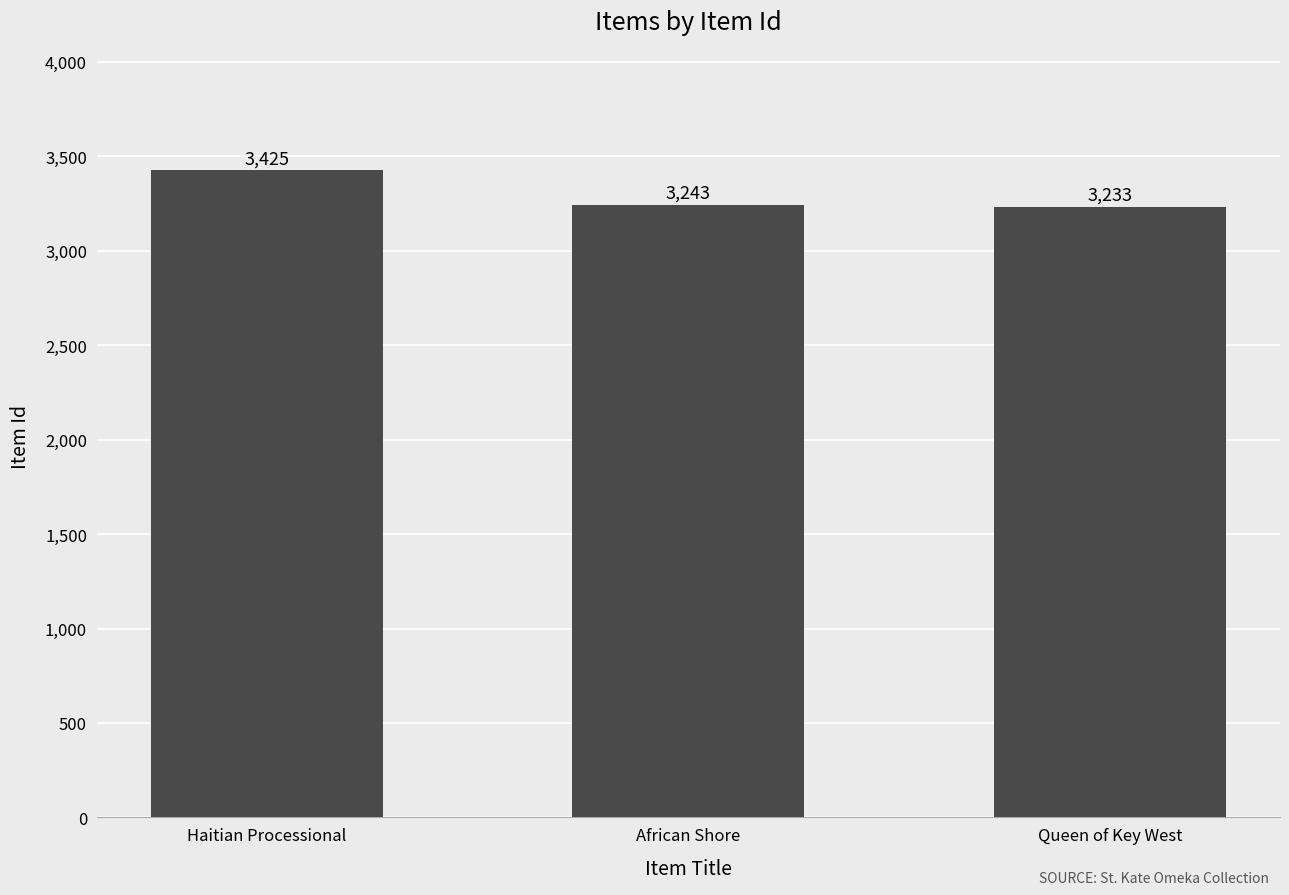

At which label does the data first exceed 3243?

Haitian Processional